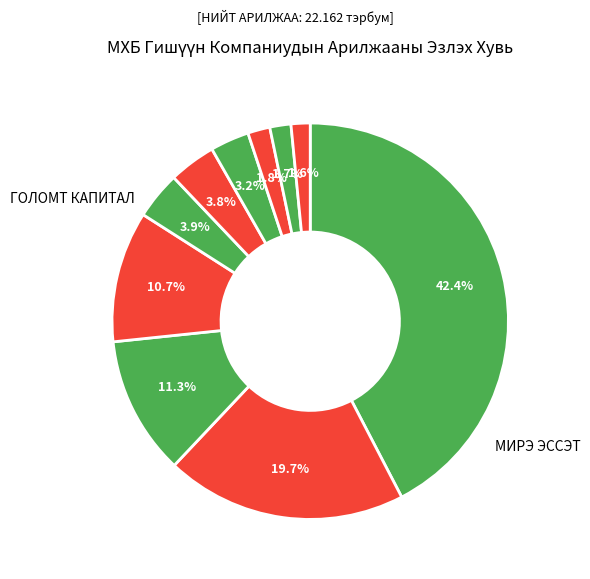

To the nearest percent, what is the average slice percentage?

10%